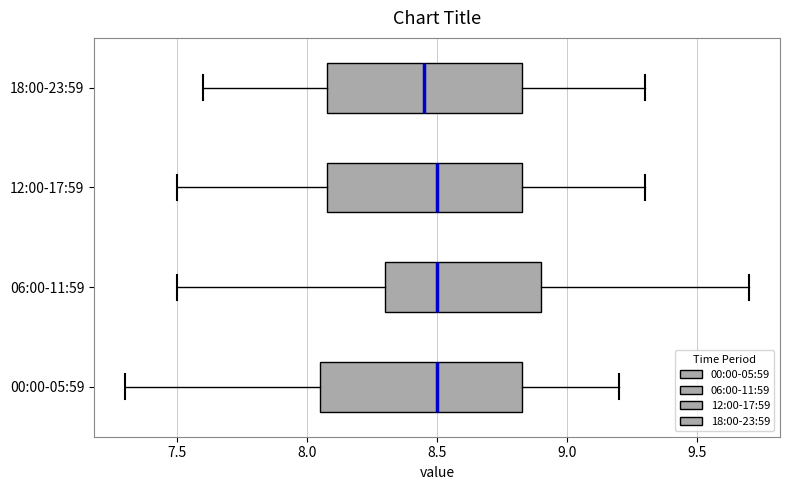

Reading bottom to top, transcribe this box plot: for each box, give where its median line is, the range the box spans, and where its two whiskers end, as read against the x-axis. The values are not printed on the chart, so give them approximately, as read against the axis.

00:00-05:59: median 8.50, box 8.05 to 8.85, whiskers 7.30 to 9.20
06:00-11:59: median 8.50, box 8.30 to 8.90, whiskers 7.50 to 9.70
12:00-17:59: median 8.50, box 8.10 to 8.85, whiskers 7.50 to 9.30
18:00-23:59: median 8.45, box 8.10 to 8.85, whiskers 7.60 to 9.30